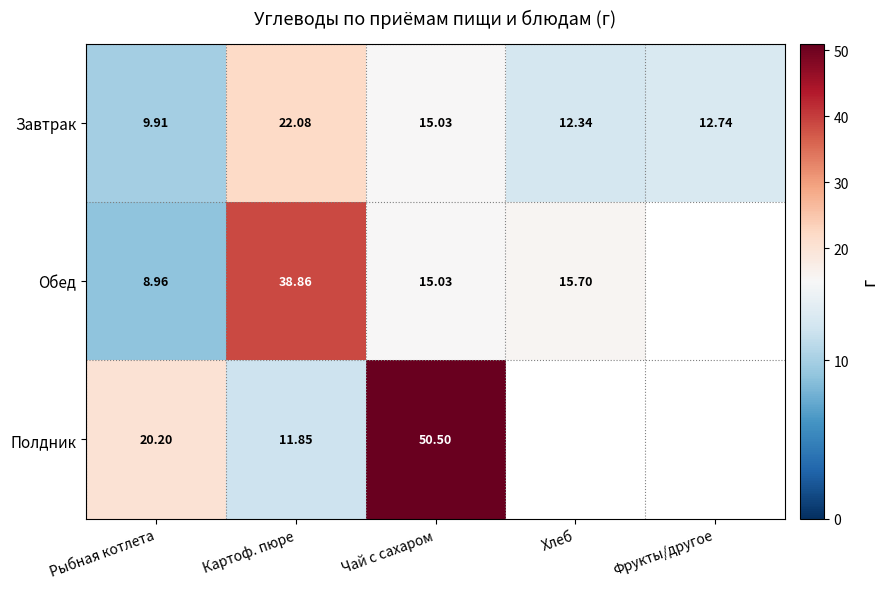

Rank the series at Картоф. пюре from lowest to highest value.

Полдник, Завтрак, Обед